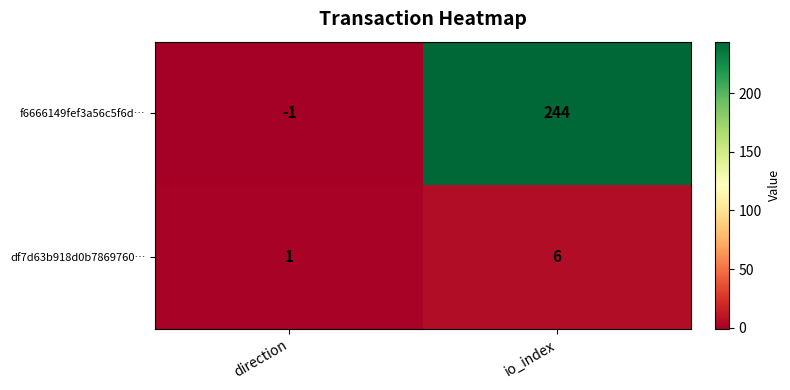

Which label corresponds to the smallest value in the chart?

direction